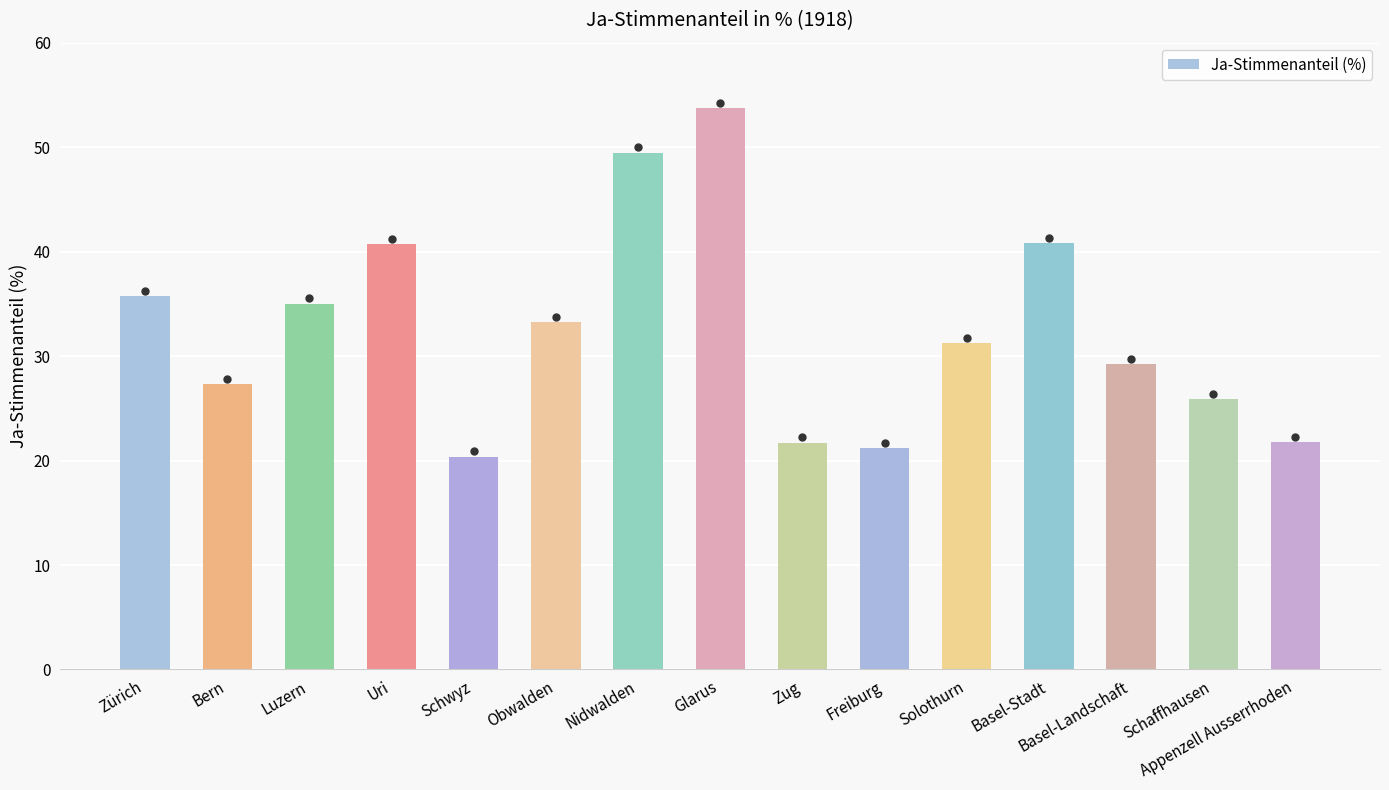

Between Solothurn and Zürich, which is larger?

Zürich